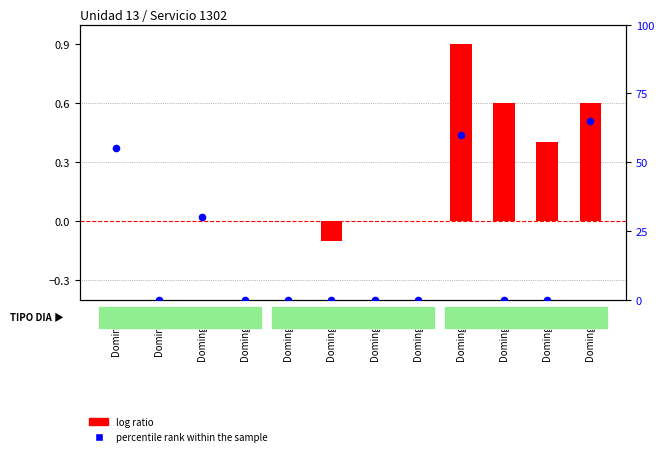

Which series reaches the maximum Y coordinate?

percentile rank within the sample